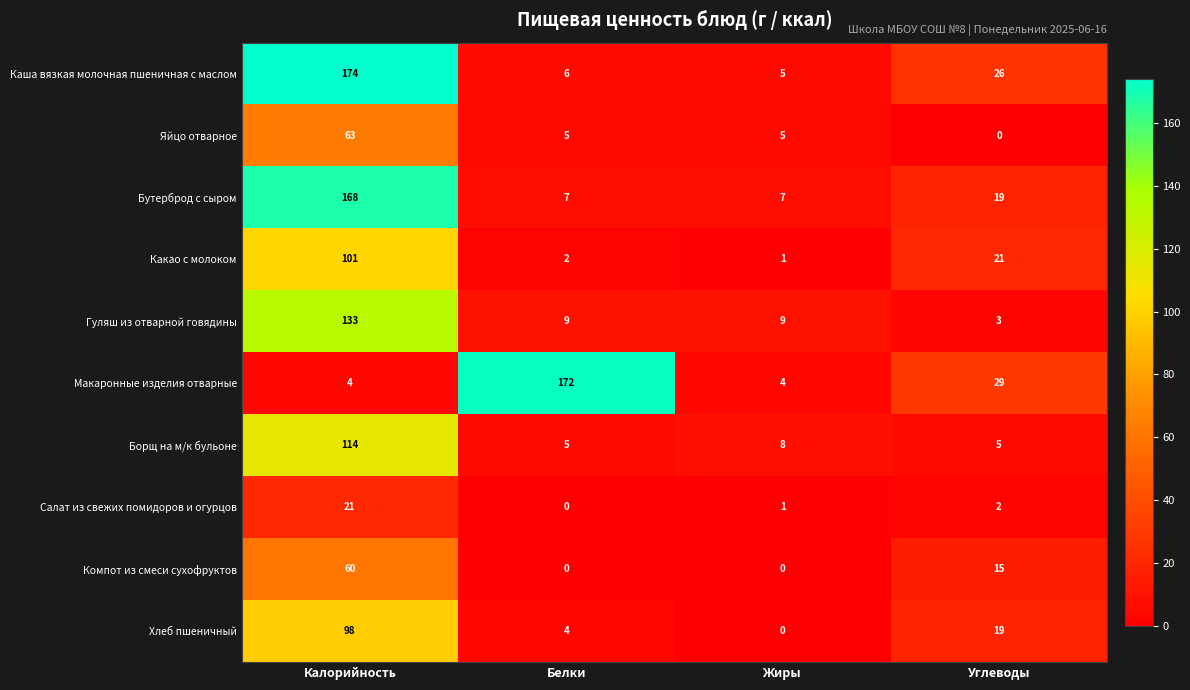

Where does the Макаронные изделия отварные series first go above 29?

Белки